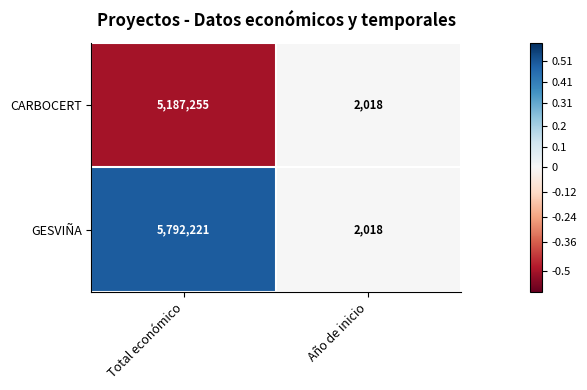

True or false: CARBOCERT has a value of 3265 at Año de inicio.

False